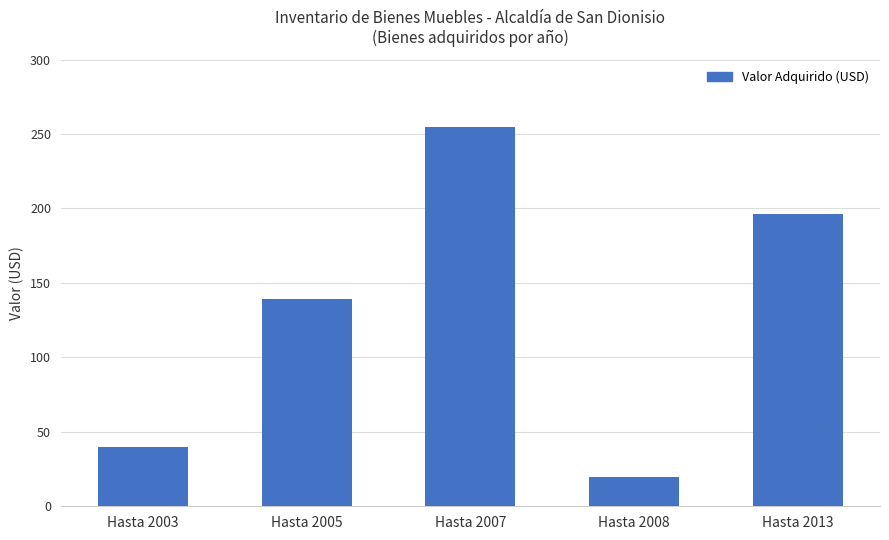

Count the number of categories in the chart.

5